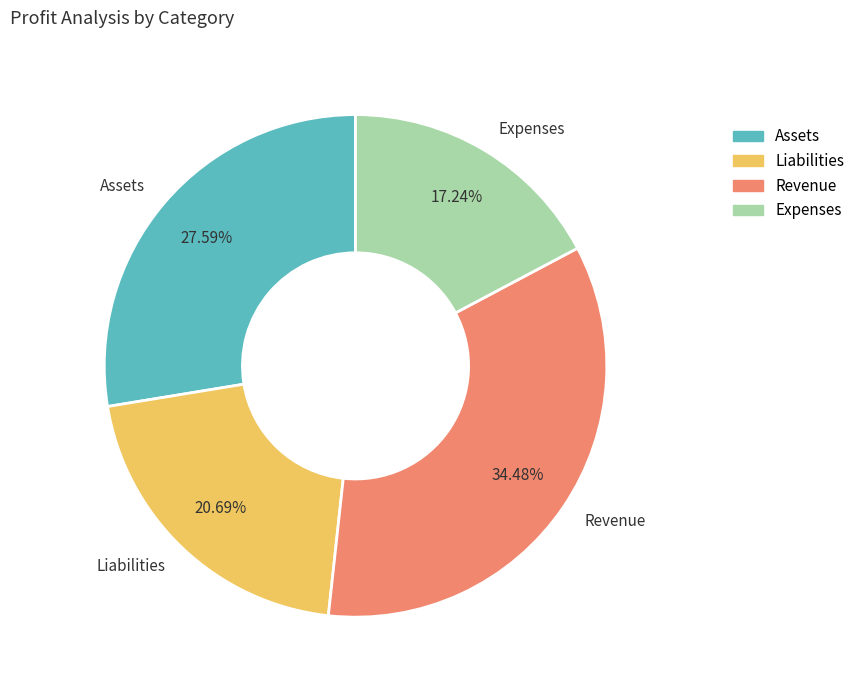

Count the number of slices in the pie.

4